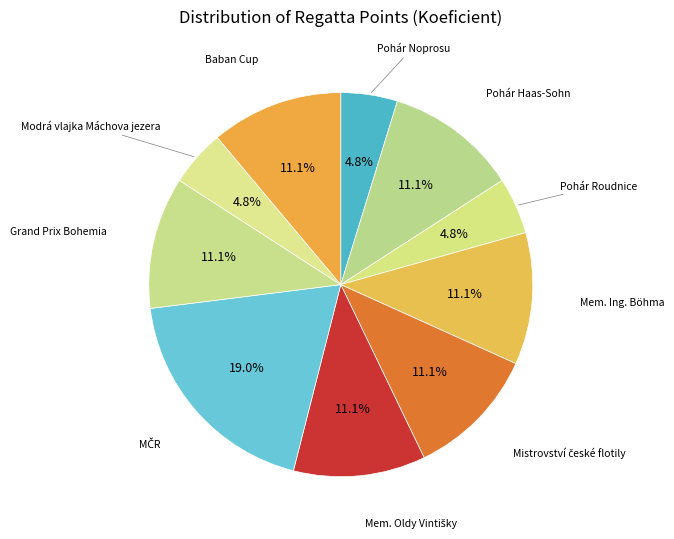

How many slices are in this pie chart?

10